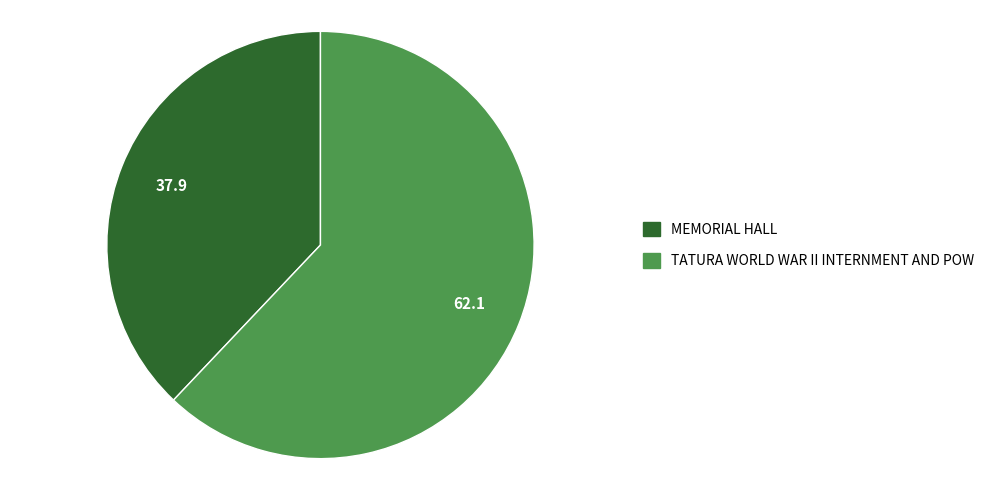

Which slice is the largest?

TATURA WORLD WAR II INTERNMENT AND POW